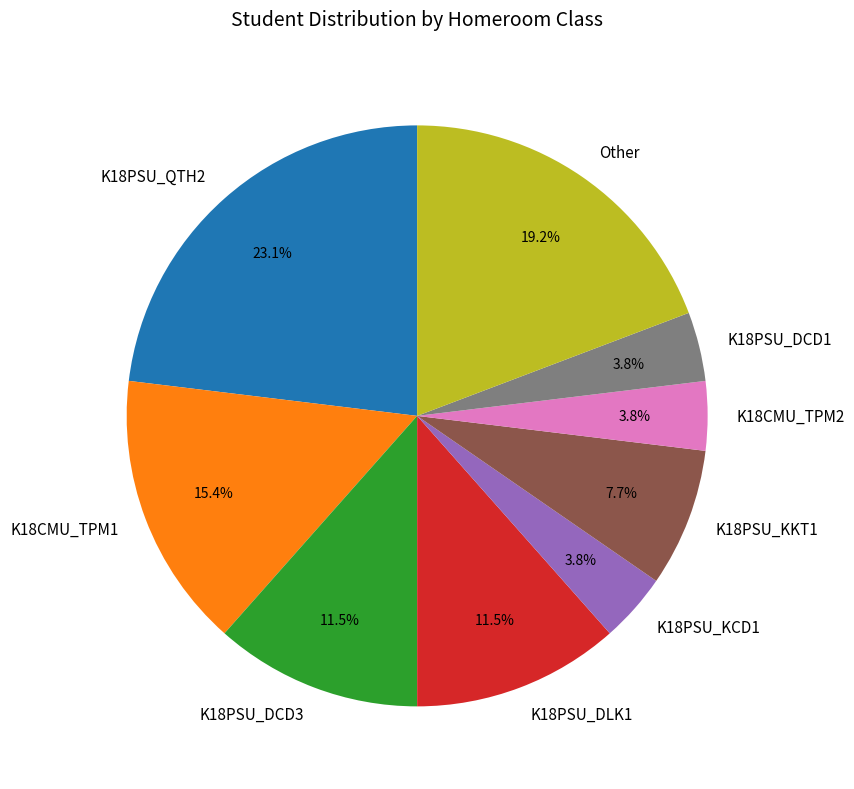

Which has a higher value, K18PSU_DLK1 or K18CMU_TPM1?

K18CMU_TPM1